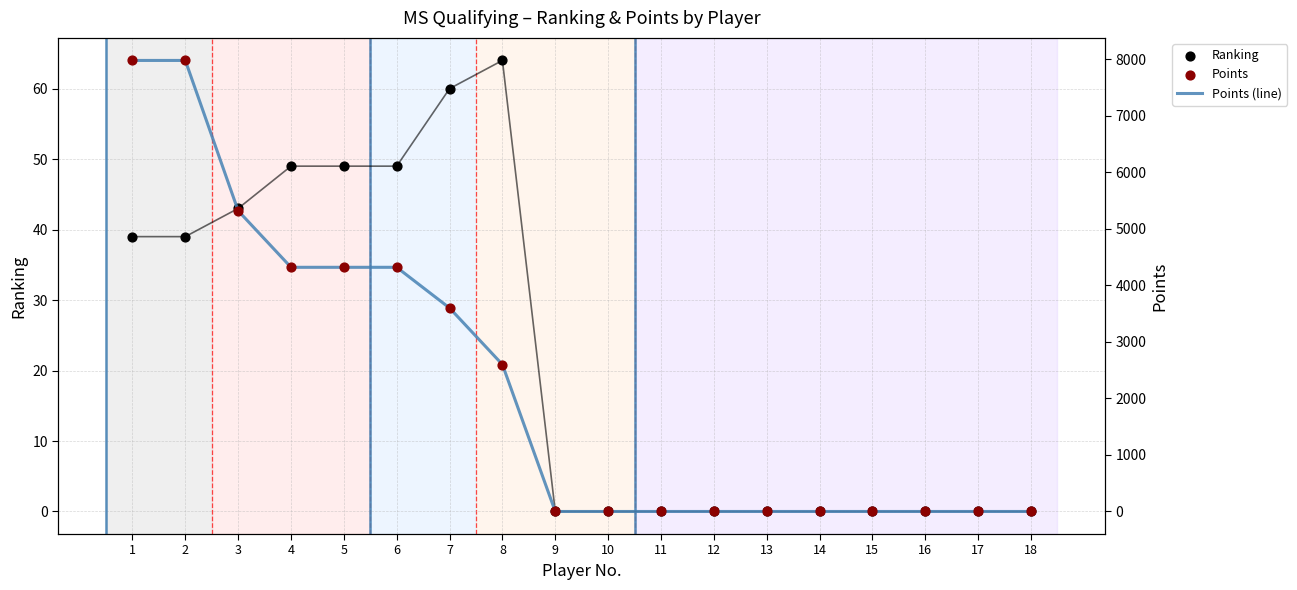

Which series contains the highest Y value?

Points (line)